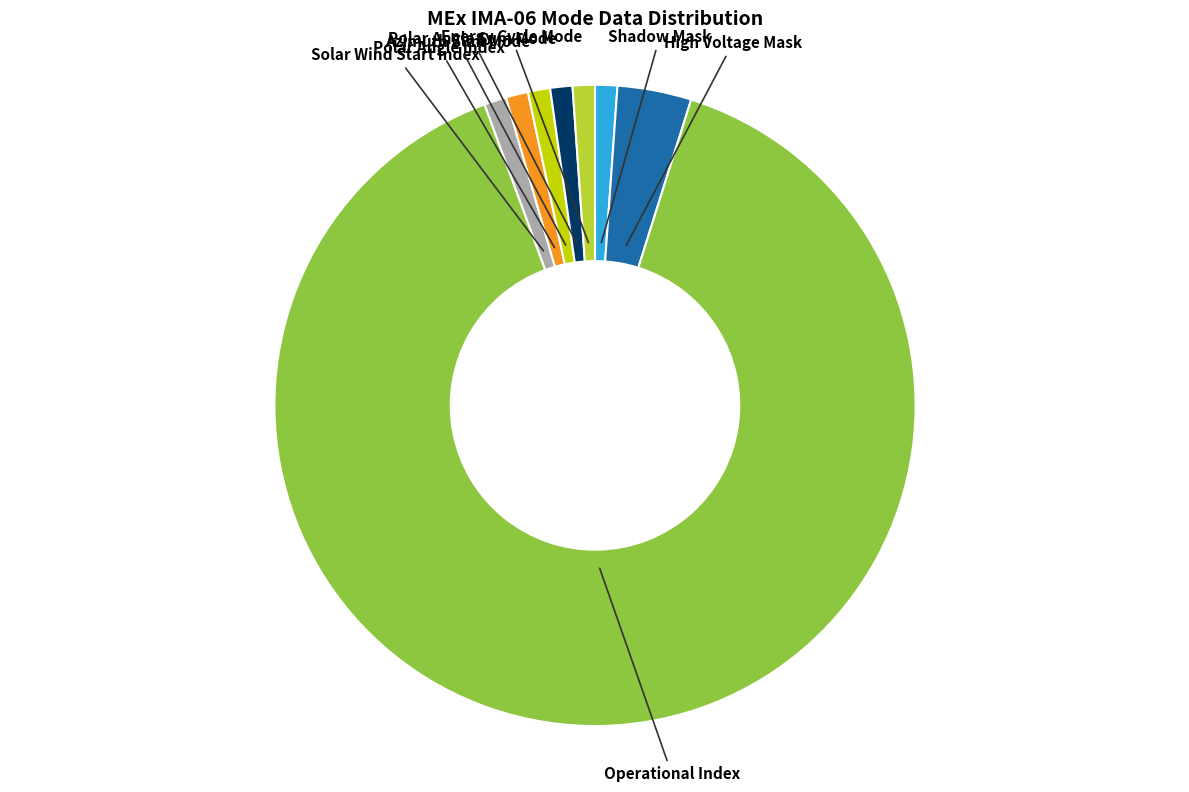

Which slice is the largest?

Operational Index